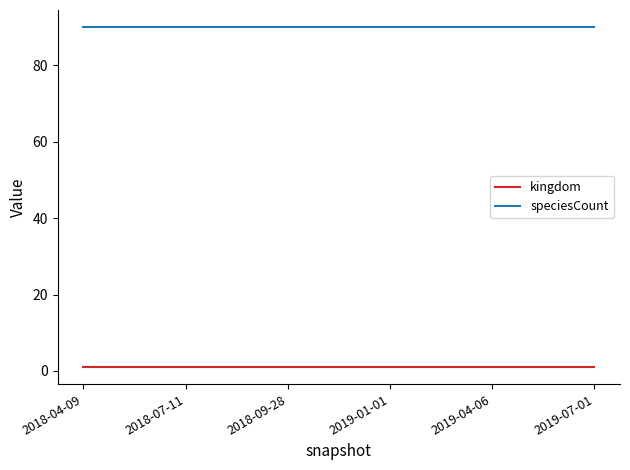

True or false: speciesCount and kingdom intersect in this chart.

False